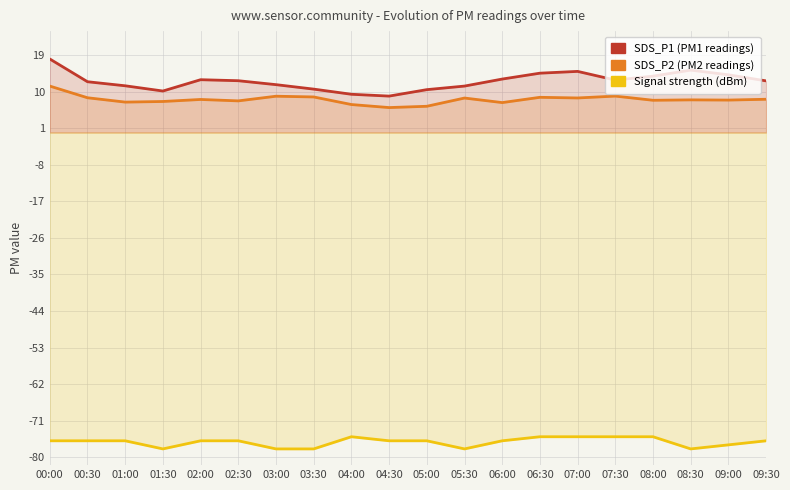

True or false: SDS_P1 and SDS_P2 intersect in this chart.

False